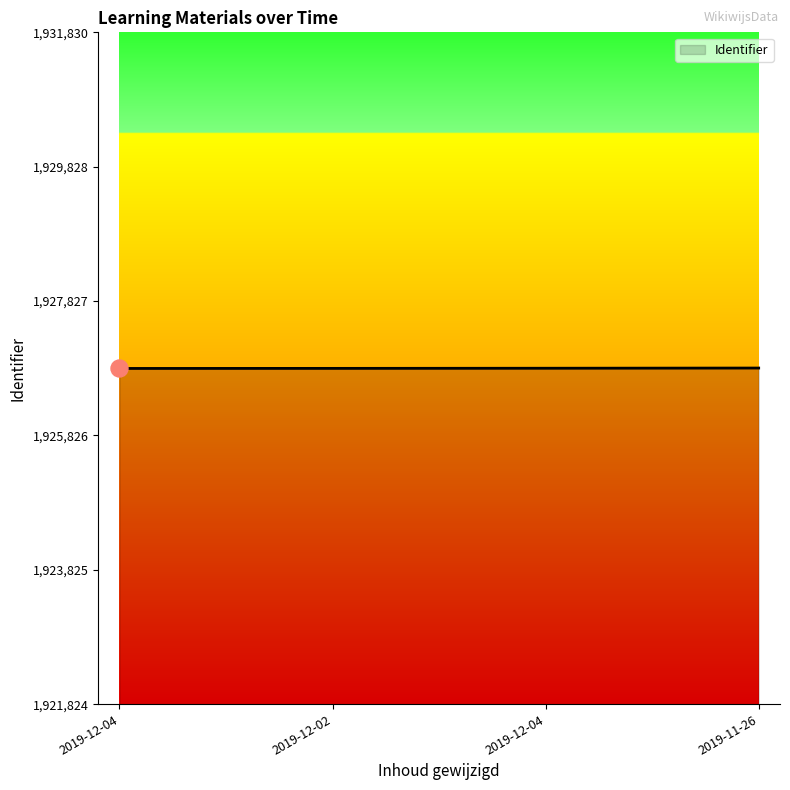

How many values are below 1926827?

2